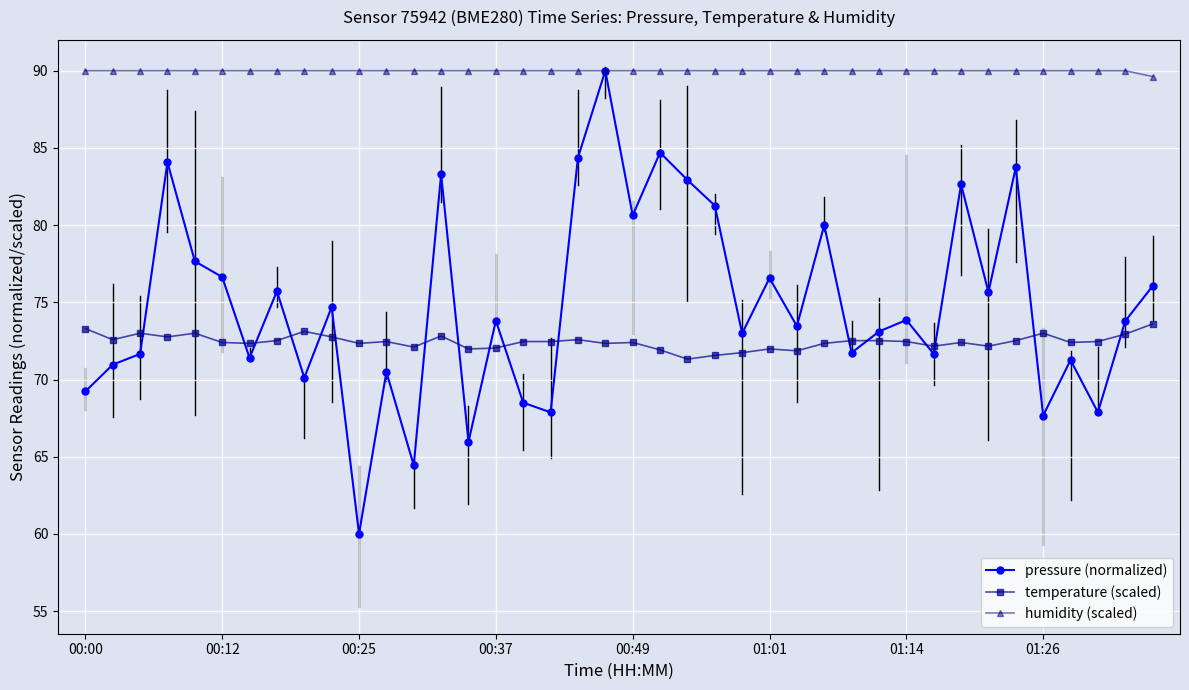

What is the average value of the pressure (normalized) series?

74.8